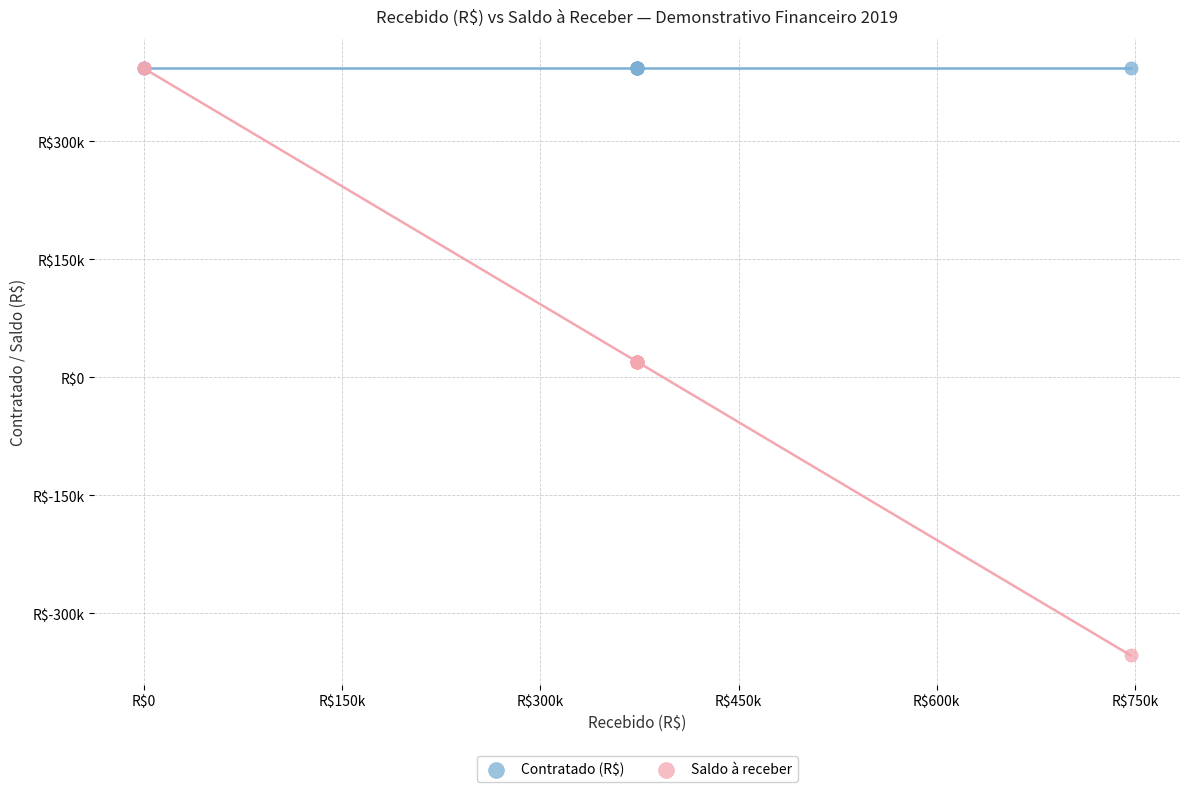

What are all the series names shown in the legend?

Contratado (R$), Saldo à receber